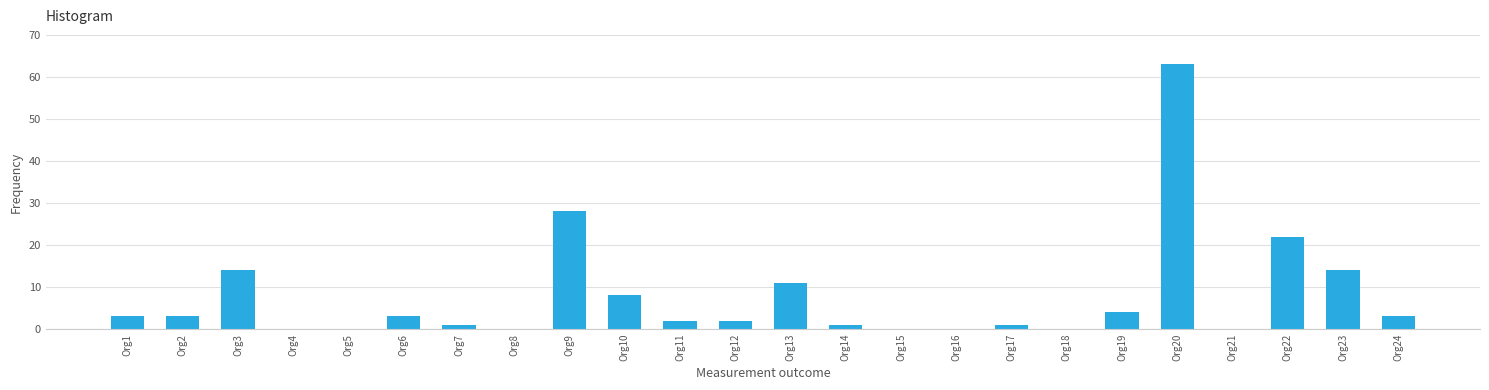

Reading left to right, list all the values displayed in this chart.

Org1=3	Org2=3	Org3=14	Org4=0	Org5=0	Org6=3	Org7=1	Org8=0	Org9=28	Org10=8	Org11=2	Org12=2	Org13=11	Org14=1	Org15=0	Org16=0	Org17=1	Org18=0	Org19=4	Org20=63	Org21=0	Org22=22	Org23=14	Org24=3